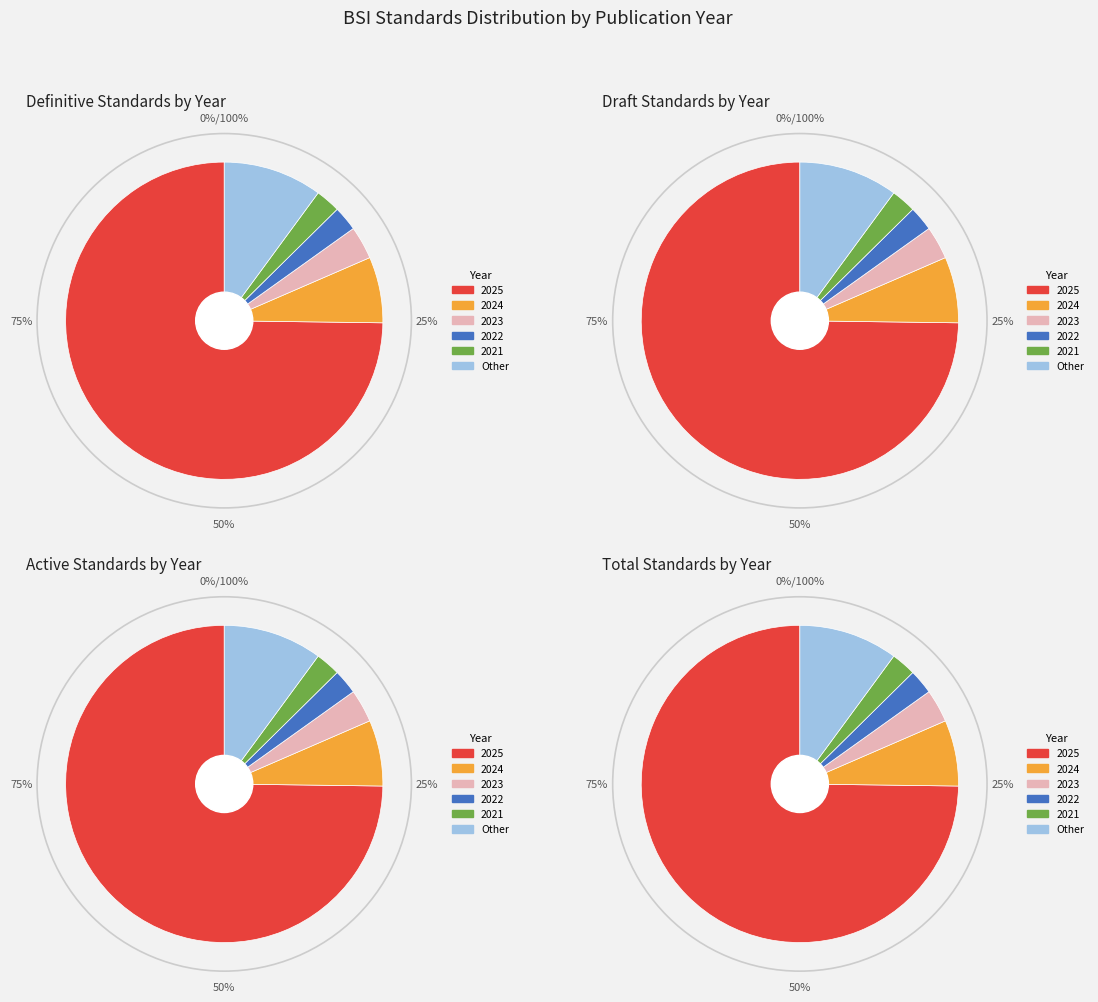

How many slices are in this pie chart?

6